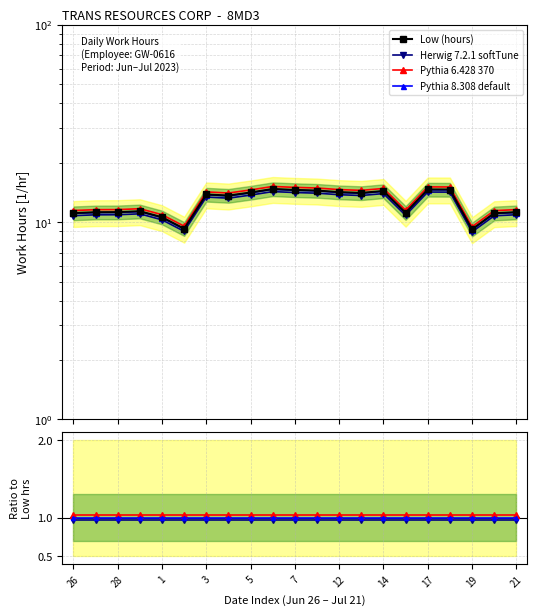

Which label corresponds to the smallest value in the chart?

28